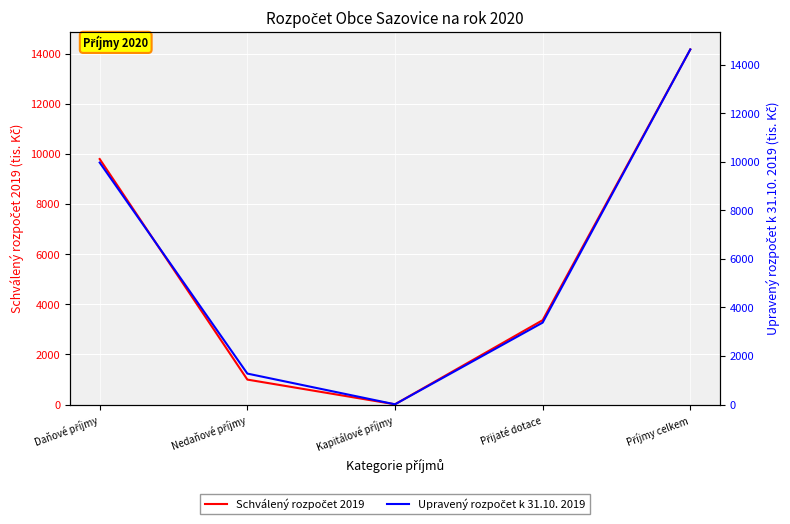

Rank the series by their average value, from highest to lowest.

Upravený rozpočet k 31.10. 2019, Schválený rozpočet 2019